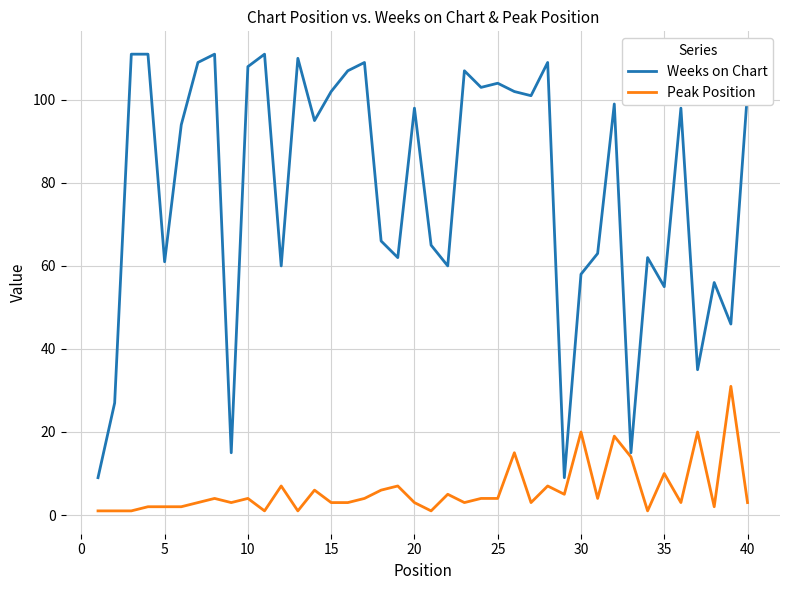

What is the minimum value for Weeks on Chart?

9